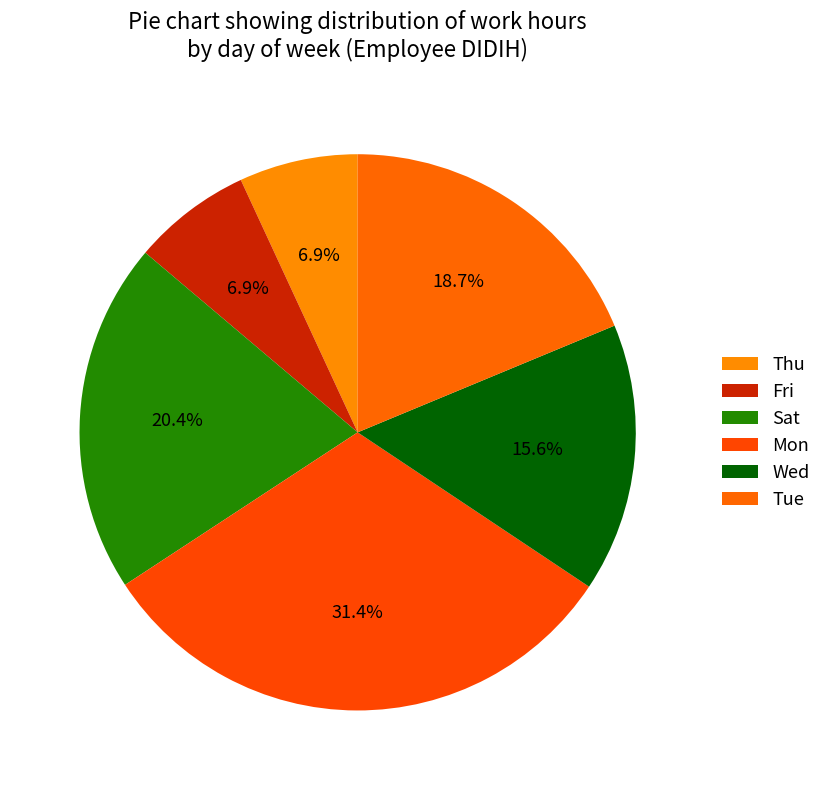

Does any single category account for the majority?

No